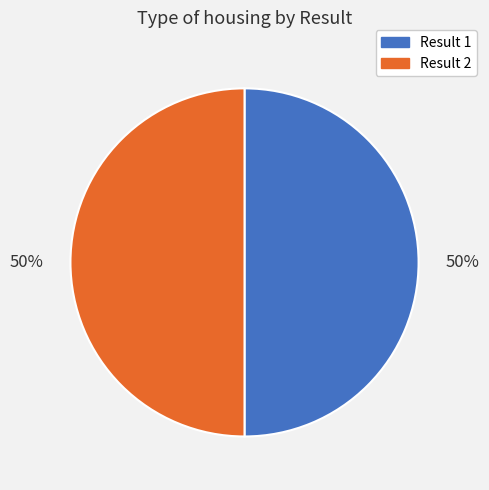

The Result 2 slice represents 60% of the pie. True or false?

False